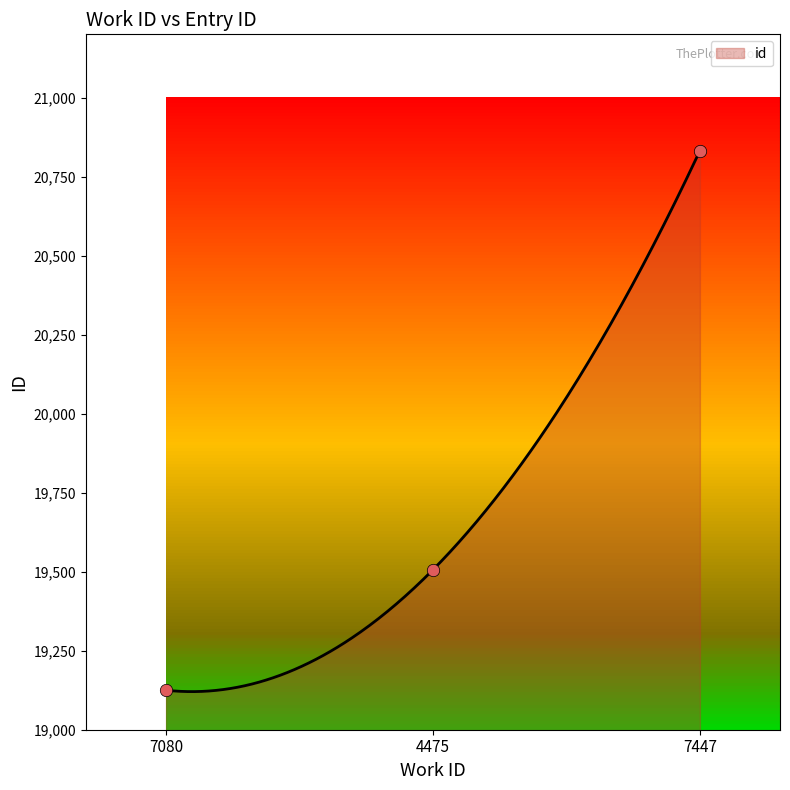

What is the ratio of the value at 4475 to the value at 7080?

1.0